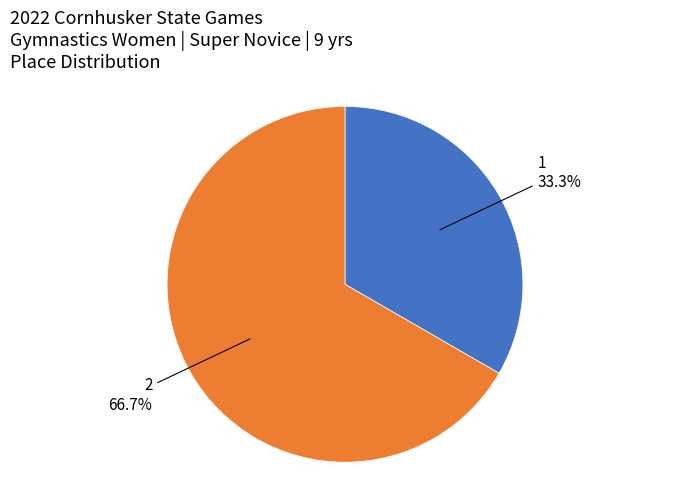

Does any single category account for the majority?

Yes